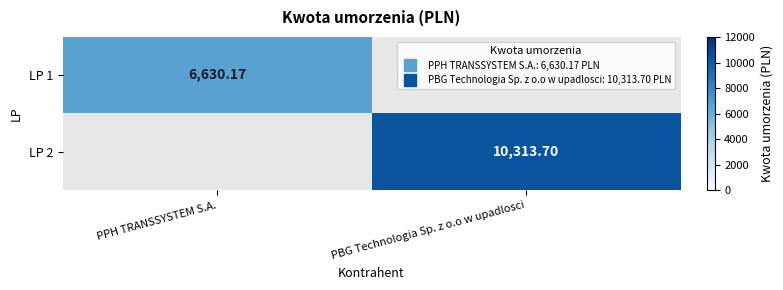

Is it true that LP 2 equals 3369.2 at PBG Technologia Sp. z o.o w upadlosci?

False